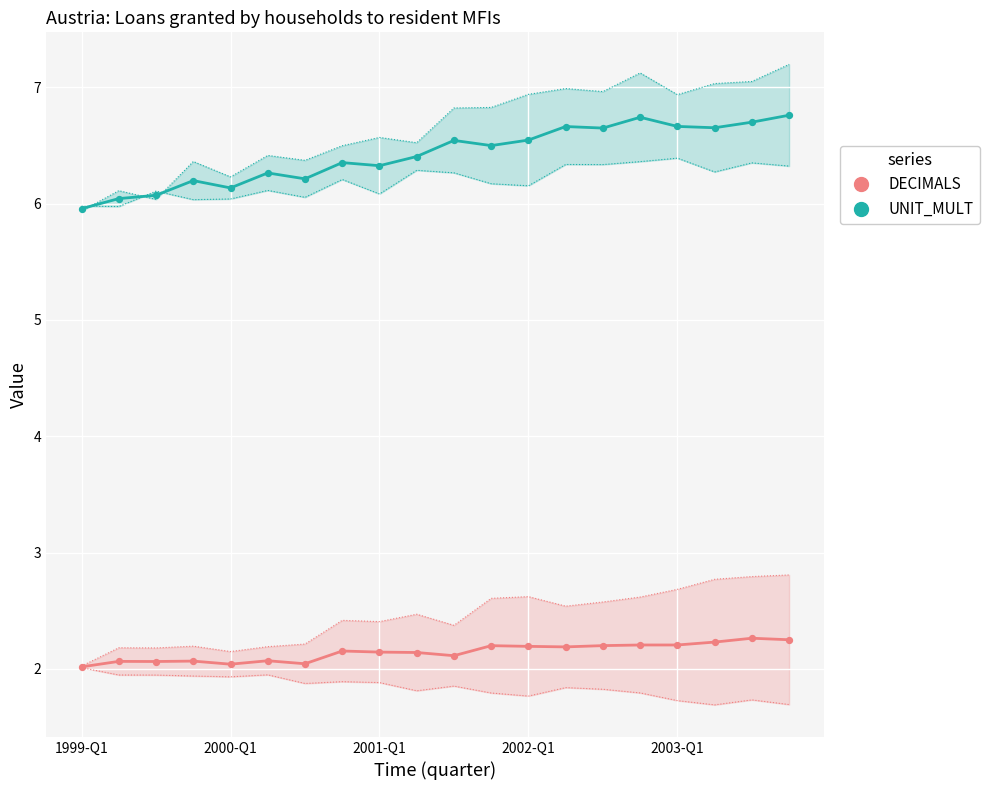

Which series reaches the maximum Y coordinate?

UNIT_MULT